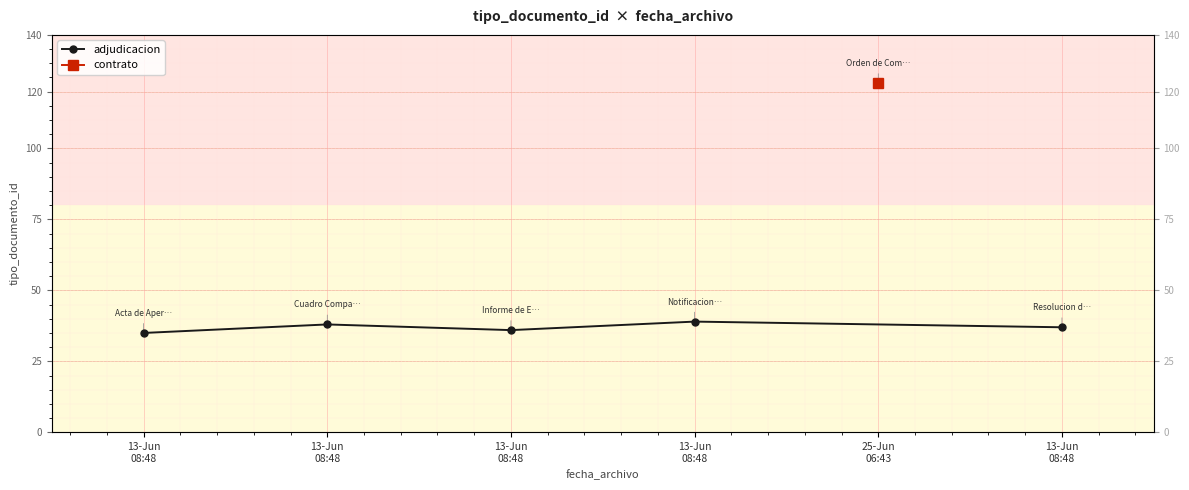

Which category has the lowest value across all series?

13-Jun
08:48